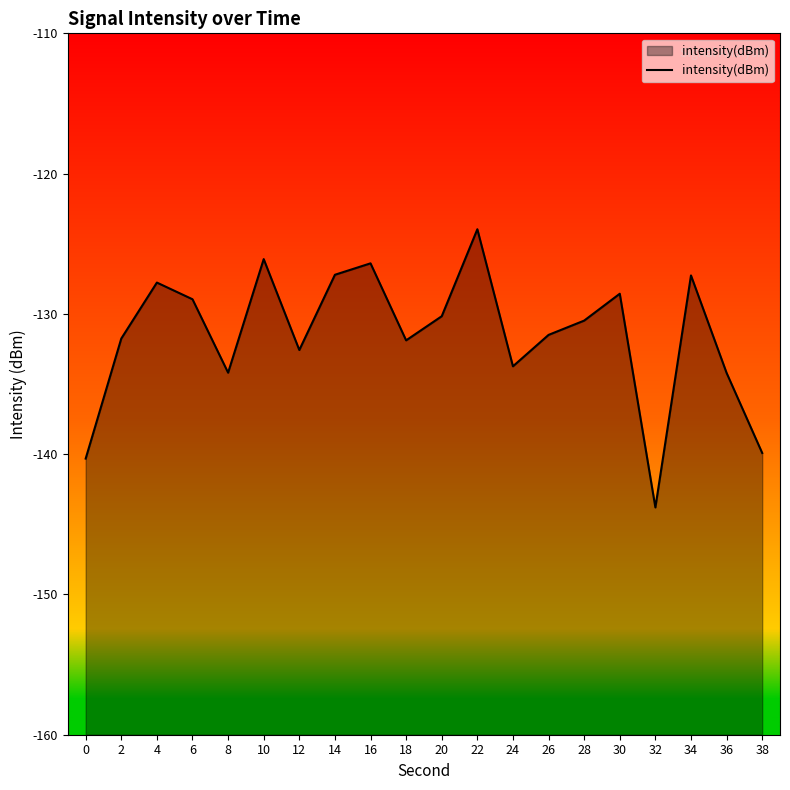

How many interior local peaks (higher than both neighbors) does the data have?

6